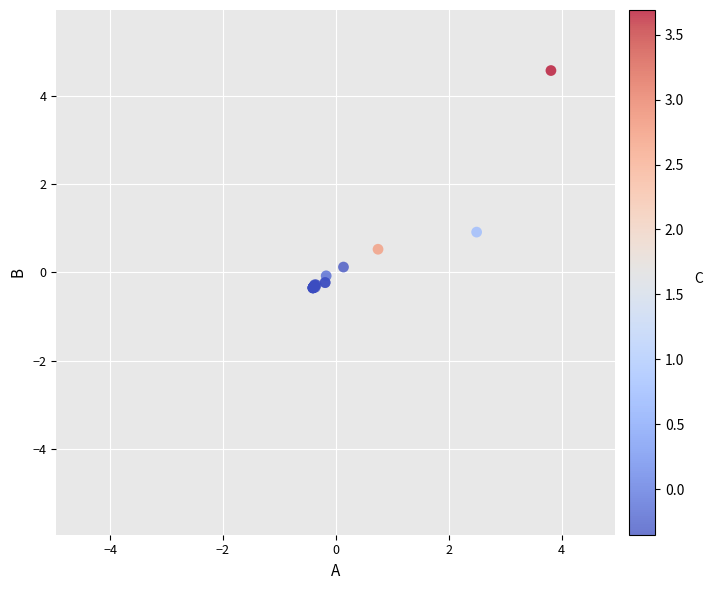

What Y value in the scatter plot is closest to 2?

0.9